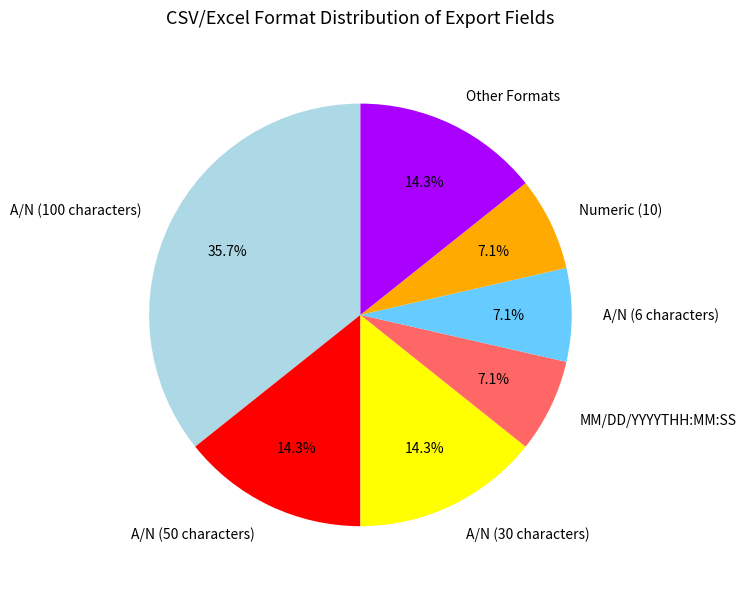

Is there any slice that represents more than half of the pie?

No